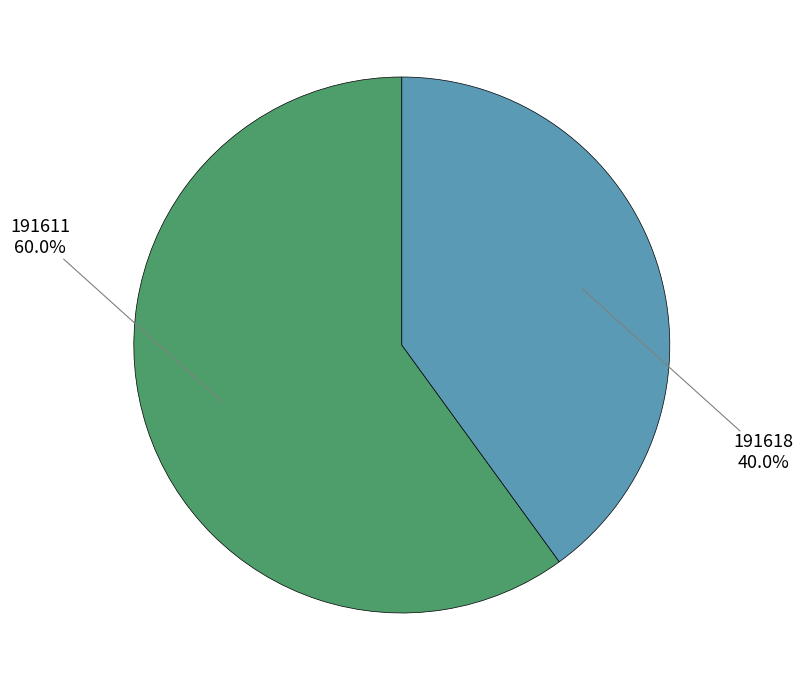

Rank the categories by value from lowest to highest.

191618, 191611